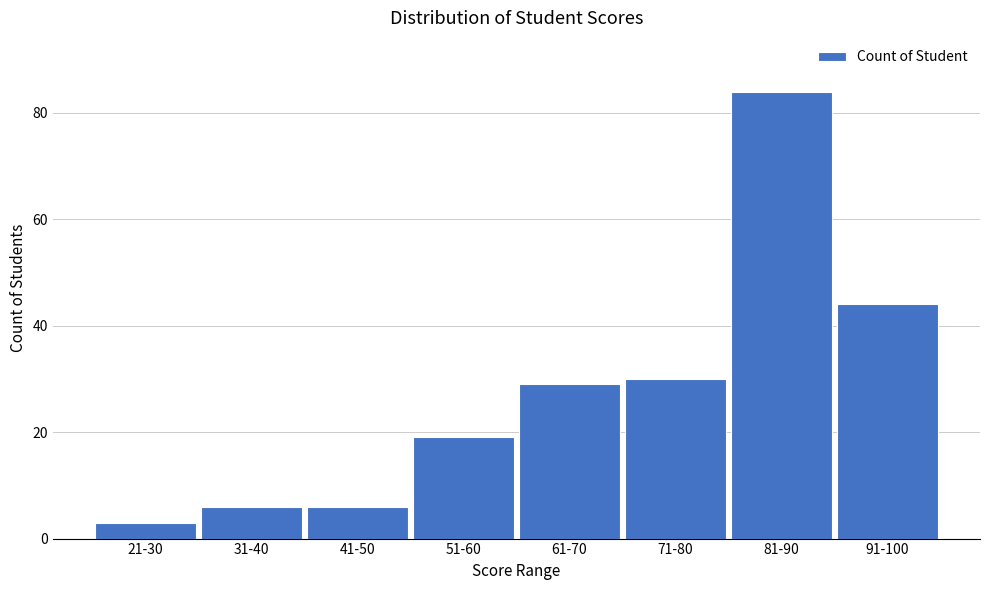

Reading left to right, list all the values displayed in this chart.

21-30=3	31-40=6	41-50=6	51-60=19	61-70=29	71-80=30	81-90=84	91-100=44